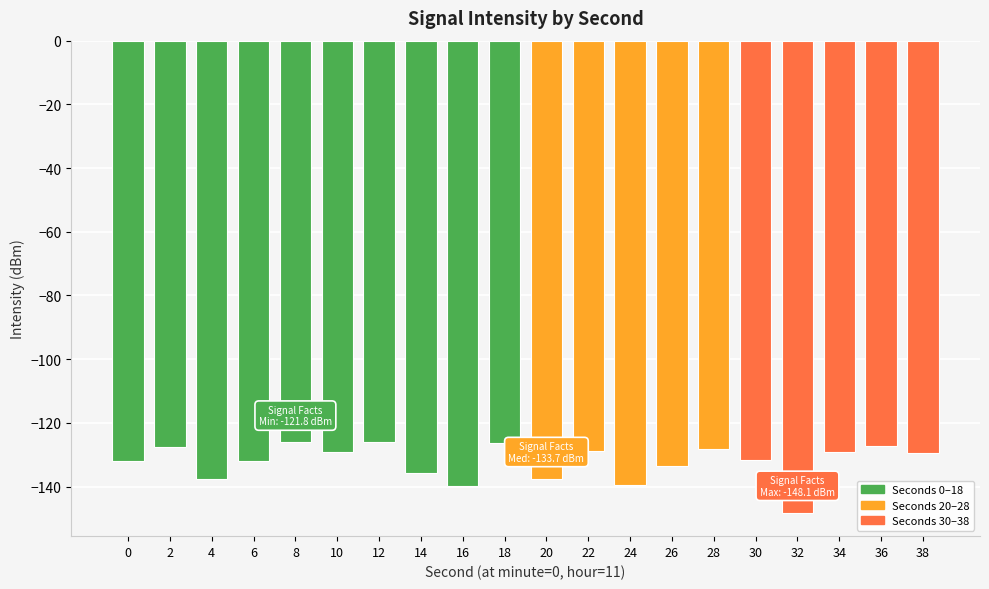

What is the change in value from 18 to 28?

-1.8